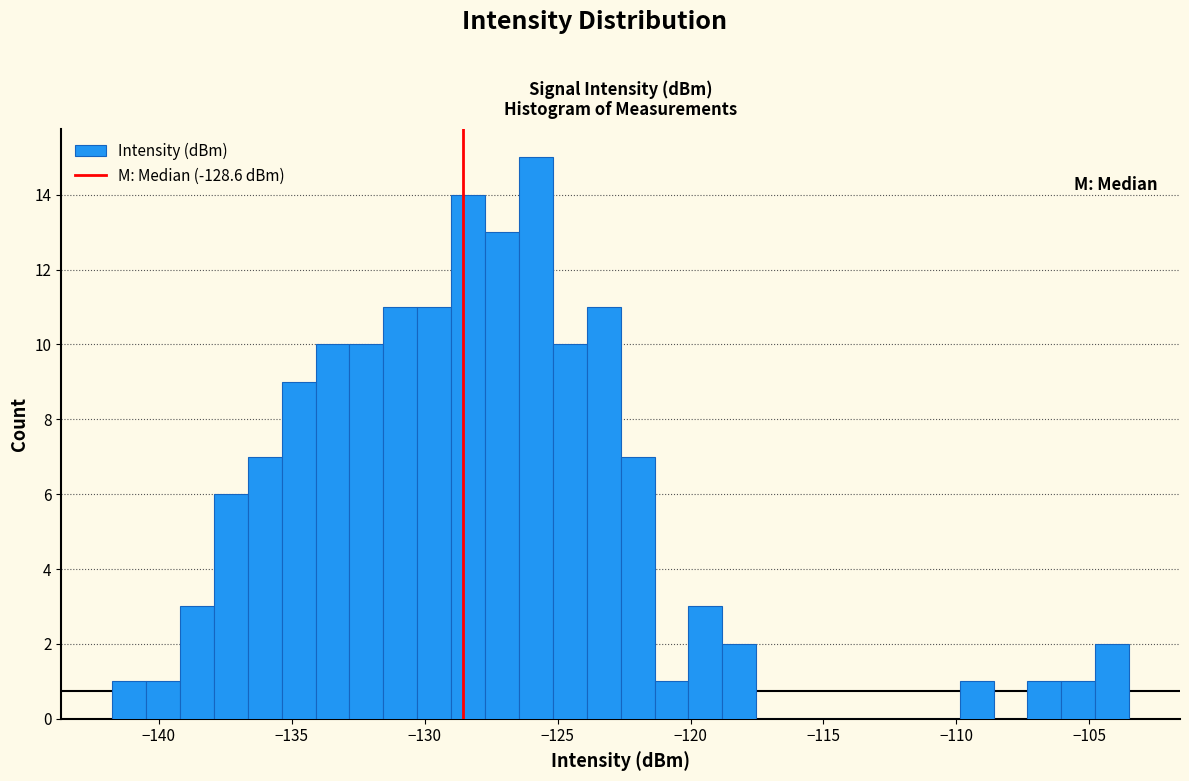

Read against the x-axis, roughly where is the centre of the tallest bar?

-126.0